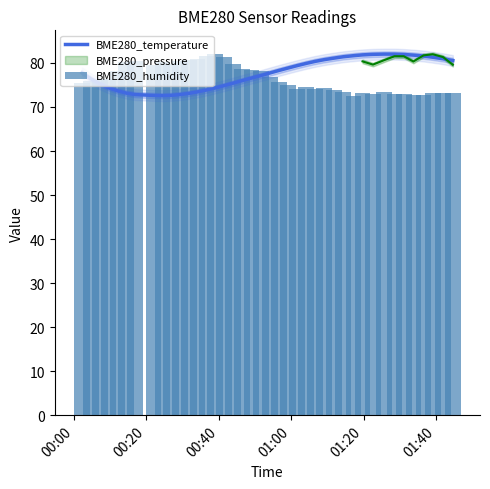

What is the sum of all BME280_humidity values?

3058.7